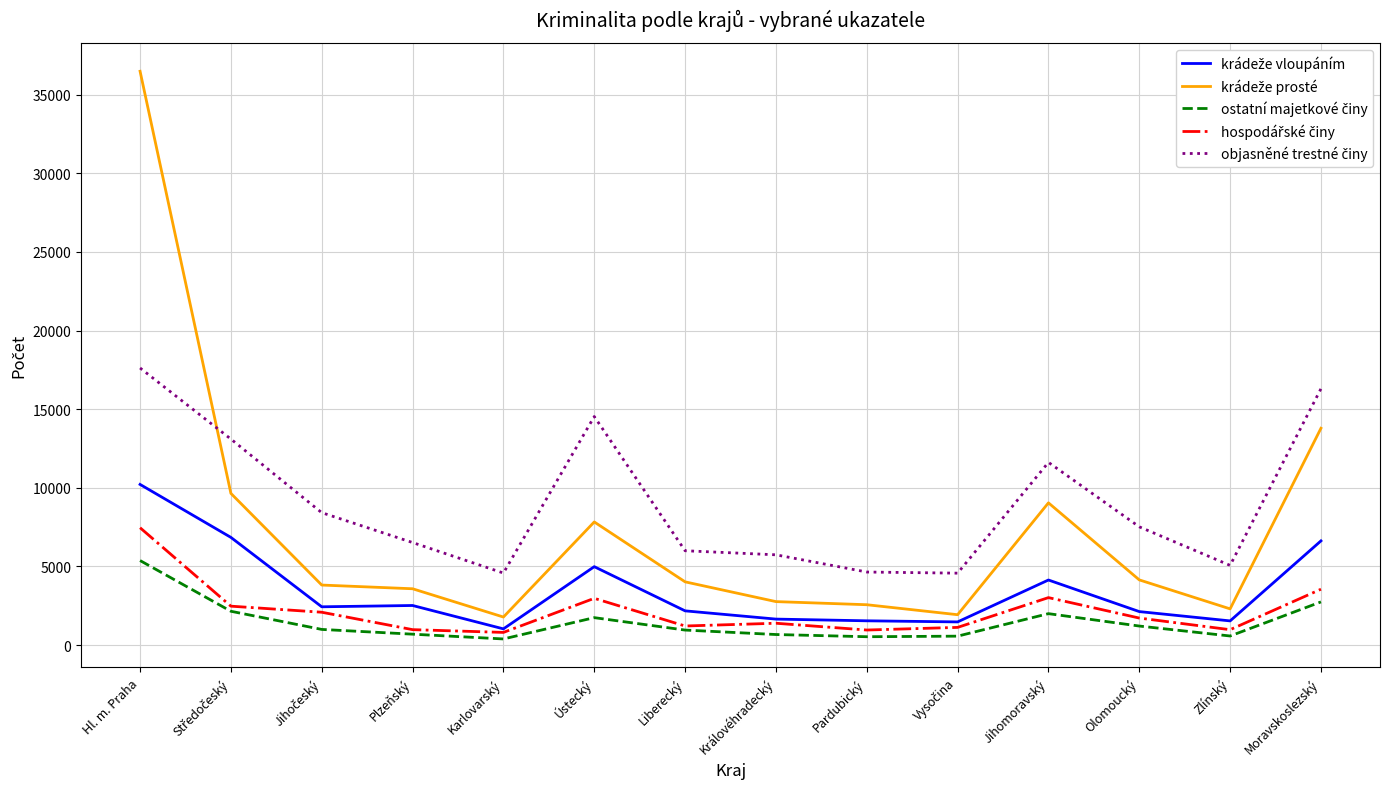

How many lines are shown in the chart?

5